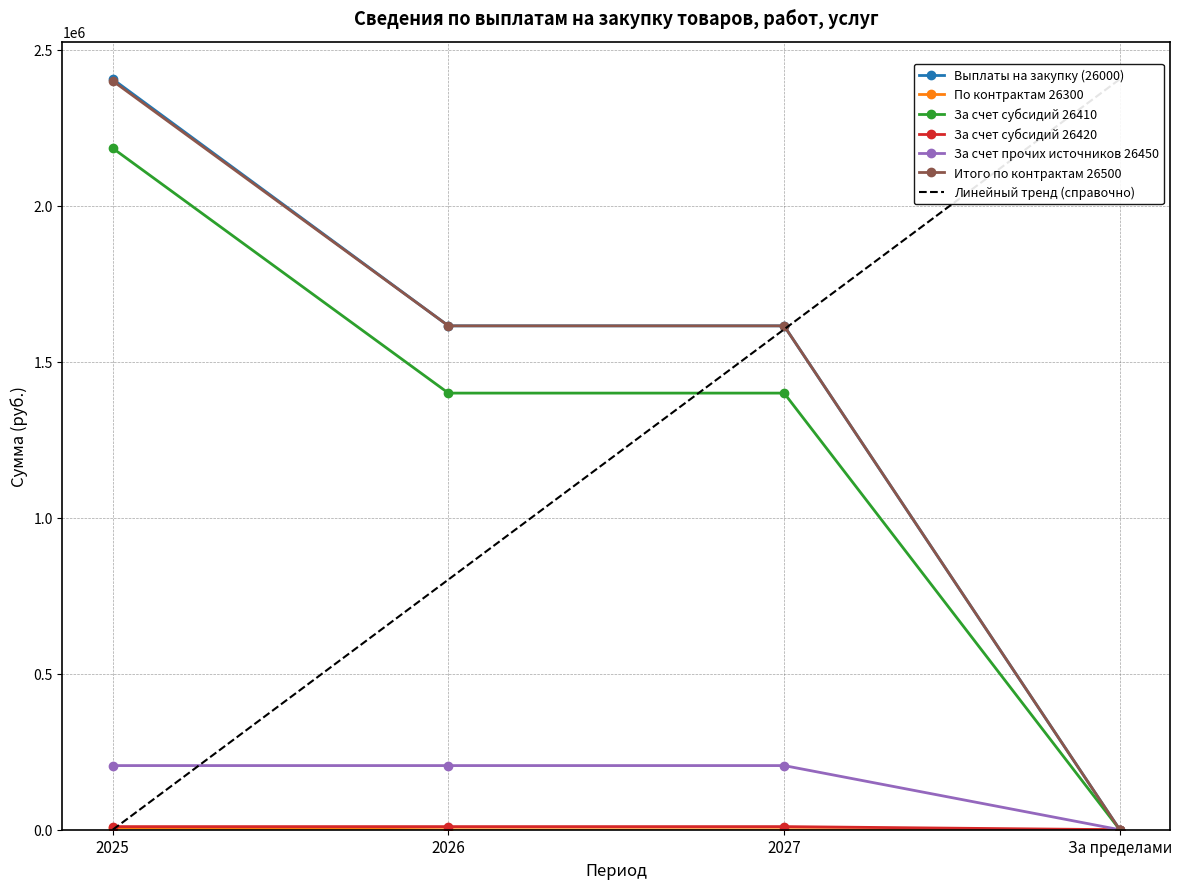

True or false: За счет субсидий 26410 has more than 0 points higher than both neighbors.

False